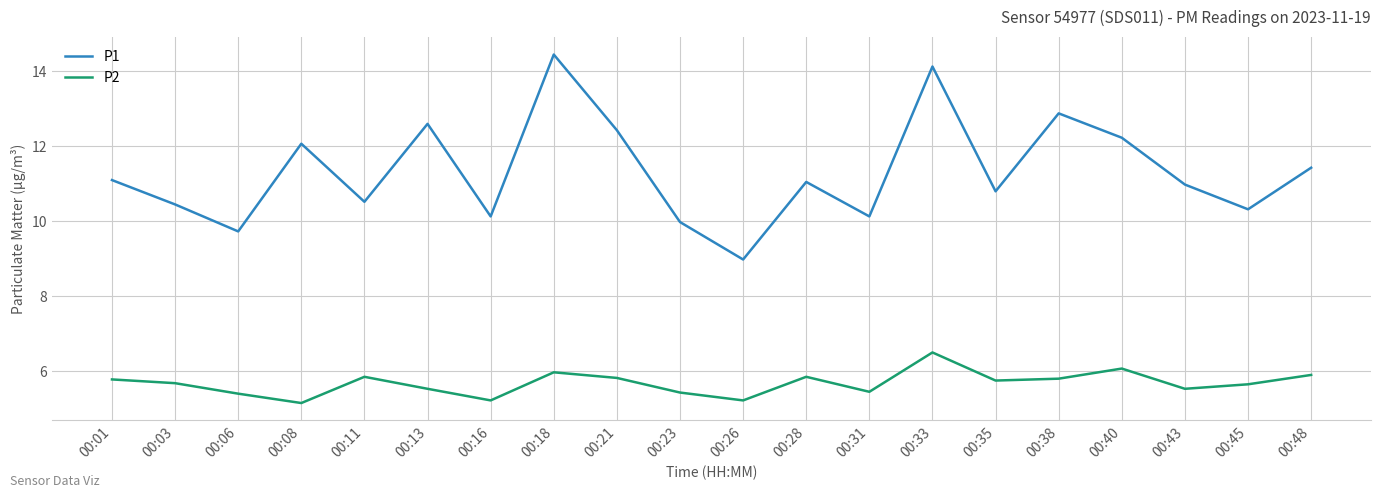

What are all the series names shown in the legend?

P1, P2